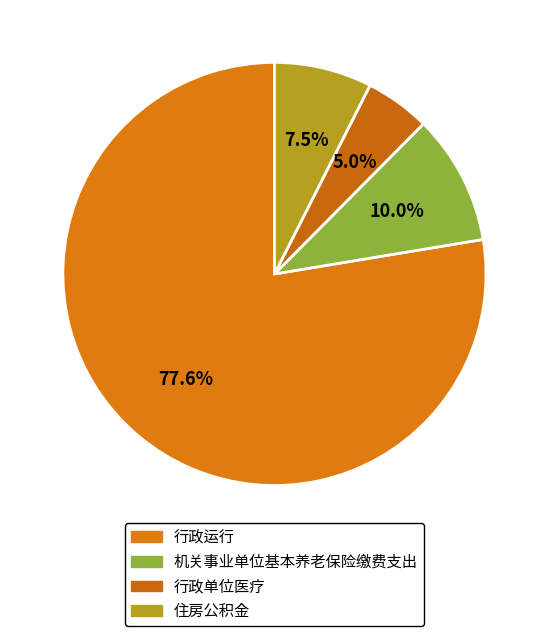

To the nearest percent, what is the difference between the largest and smallest slice percentages?

73%